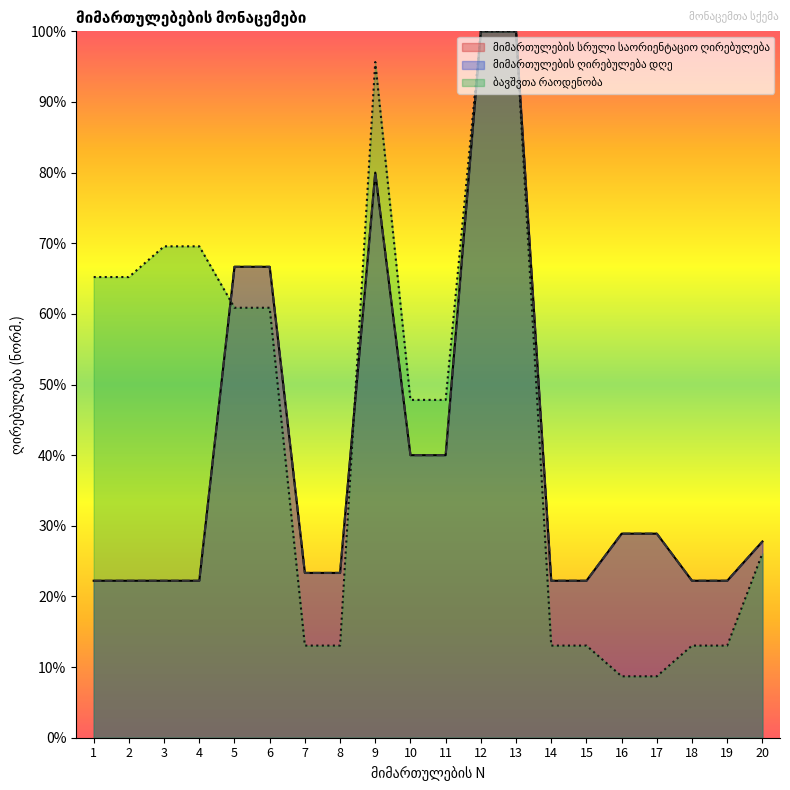

True or false: მიმართულების სრული საორიენტაციო ღირებულება has a value of 156.1 at 13.

False